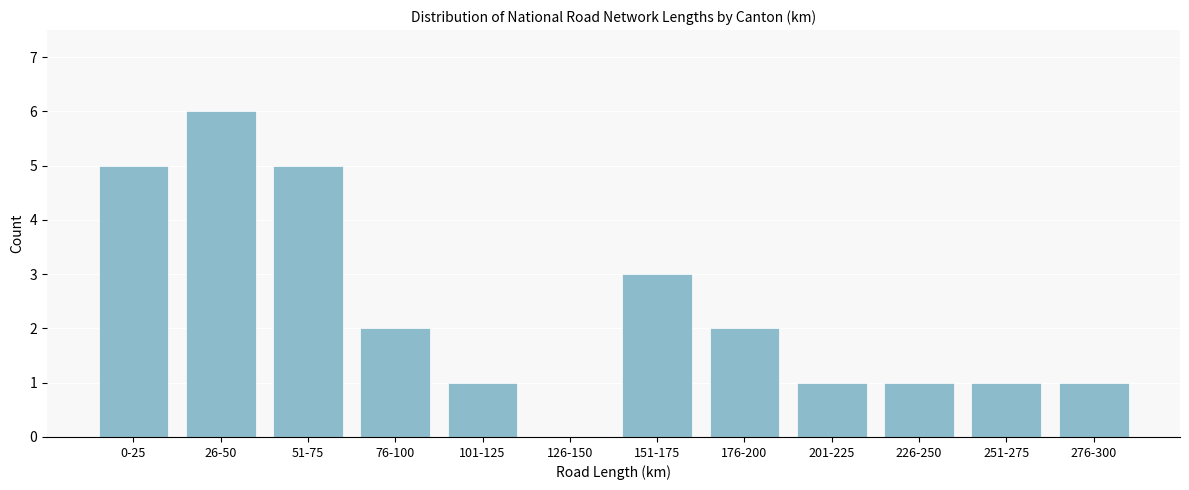

Reading left to right, extract all data points from this chart.

0-25=5	26-50=6	51-75=5	76-100=2	101-125=1	126-150=0	151-175=3	176-200=2	201-225=1	226-250=1	251-275=1	276-300=1